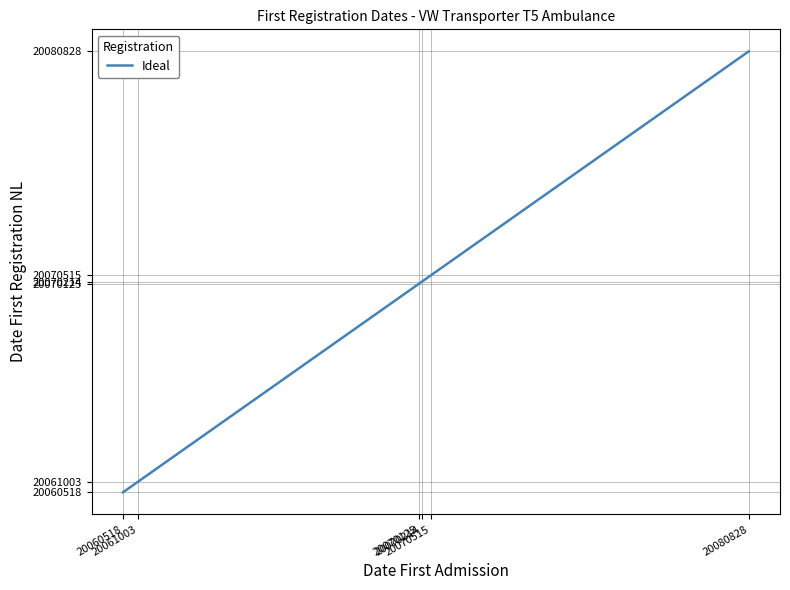

What value does the data have at 20070214, to the nearest 100?

20070200